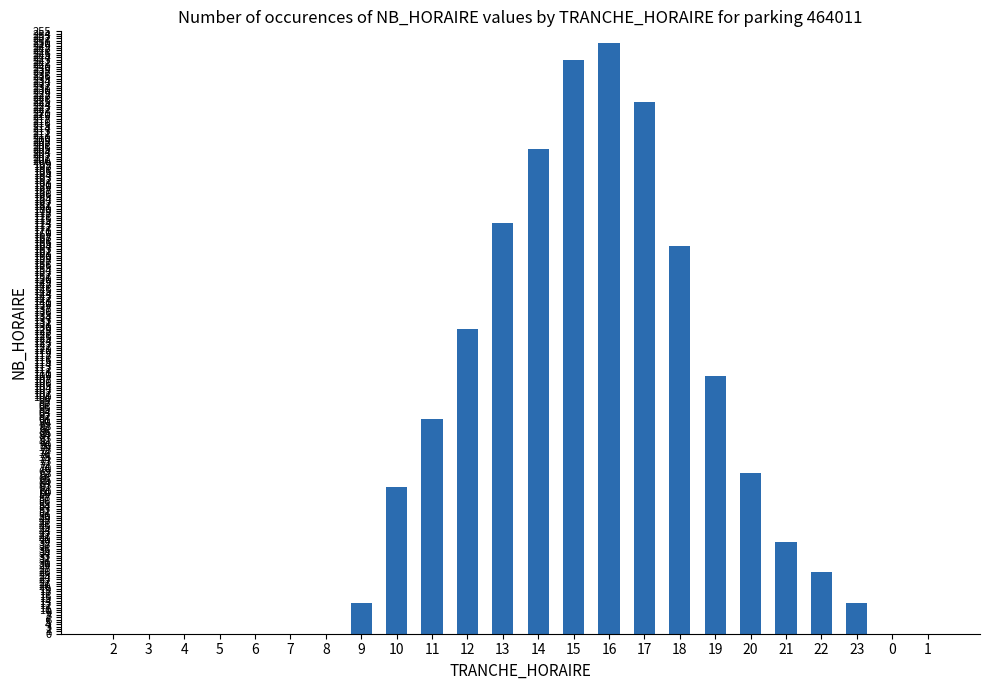

What is the change in value from 16 to 0?

-250